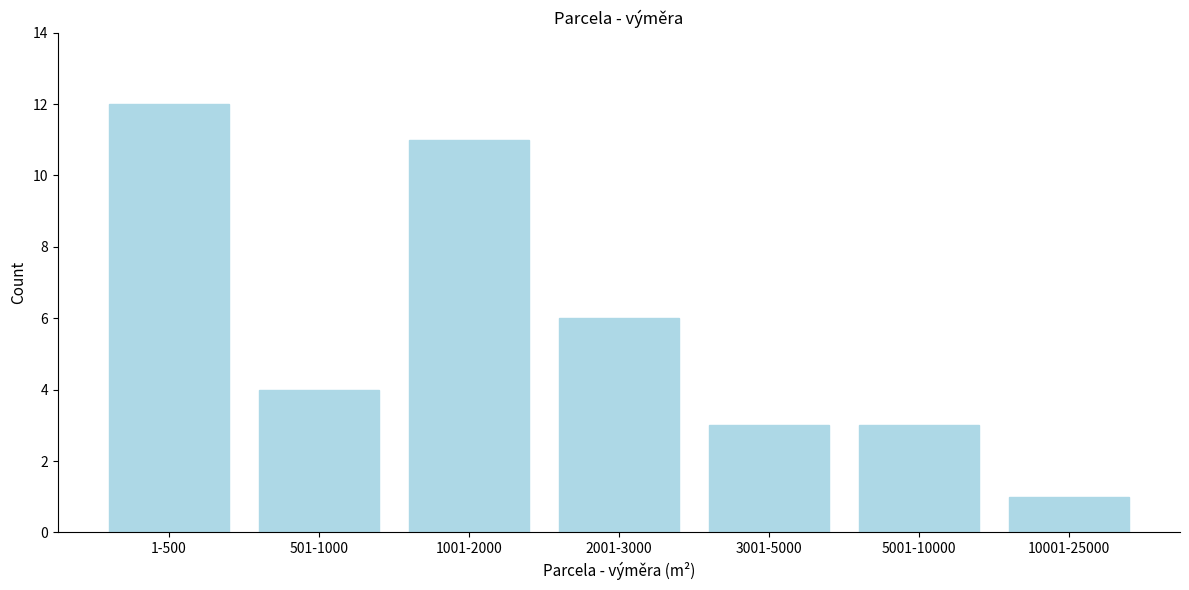

Reading right to left, extract all data points from this chart.

10001-25000=1	5001-10000=3	3001-5000=3	2001-3000=6	1001-2000=11	501-1000=4	1-500=12